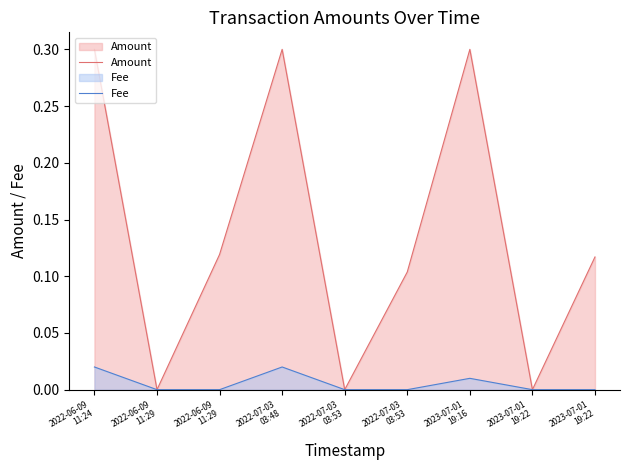

What is the difference between the second highest and second lowest values in the Amount series?

0.3